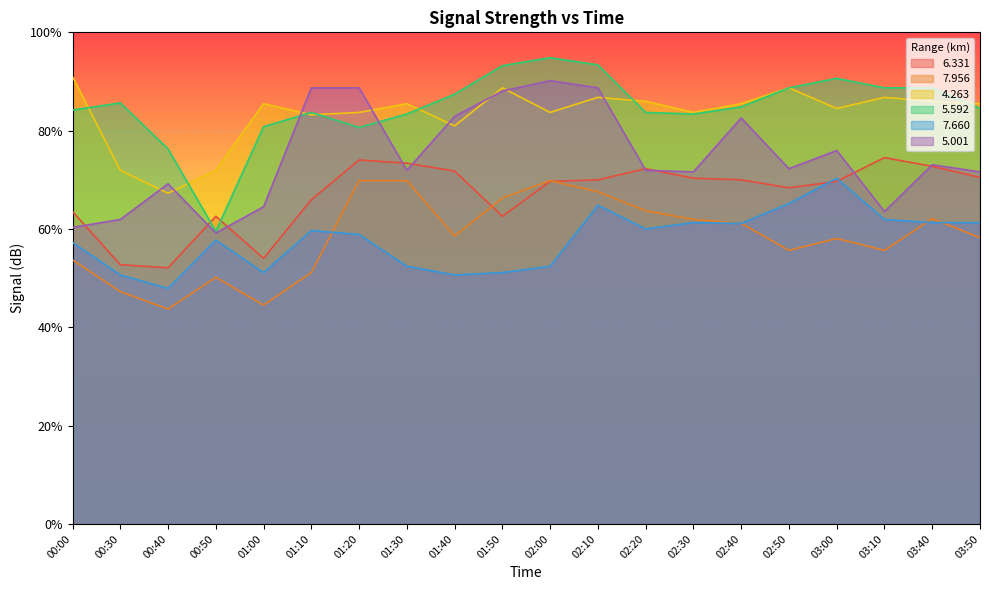

What are all the series names shown in the legend?

6.331, 7.956, 4.263, 5.592, 7.660, 5.001